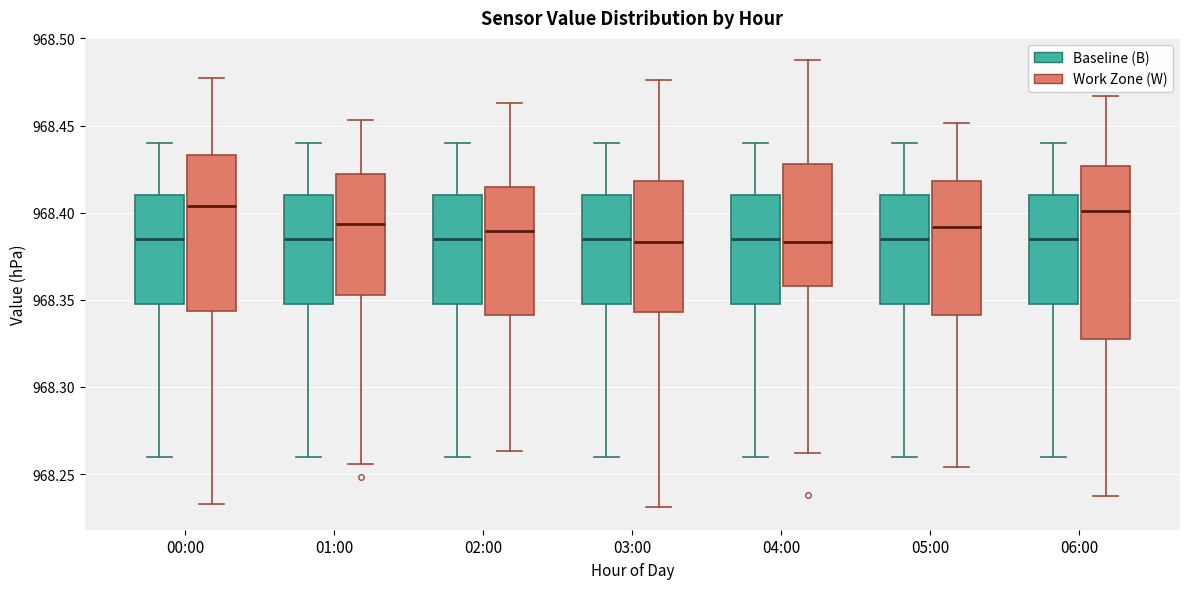

Comparing the boxes themselves (not the whiskers), which one is the tallest?

06:00 (Work Zone (W))